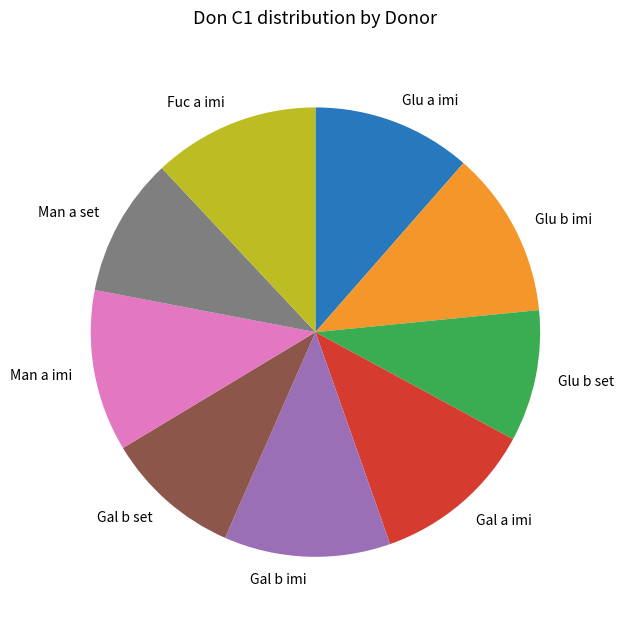

Combined, do Glu b set and Gal b set account for over 50%?

No